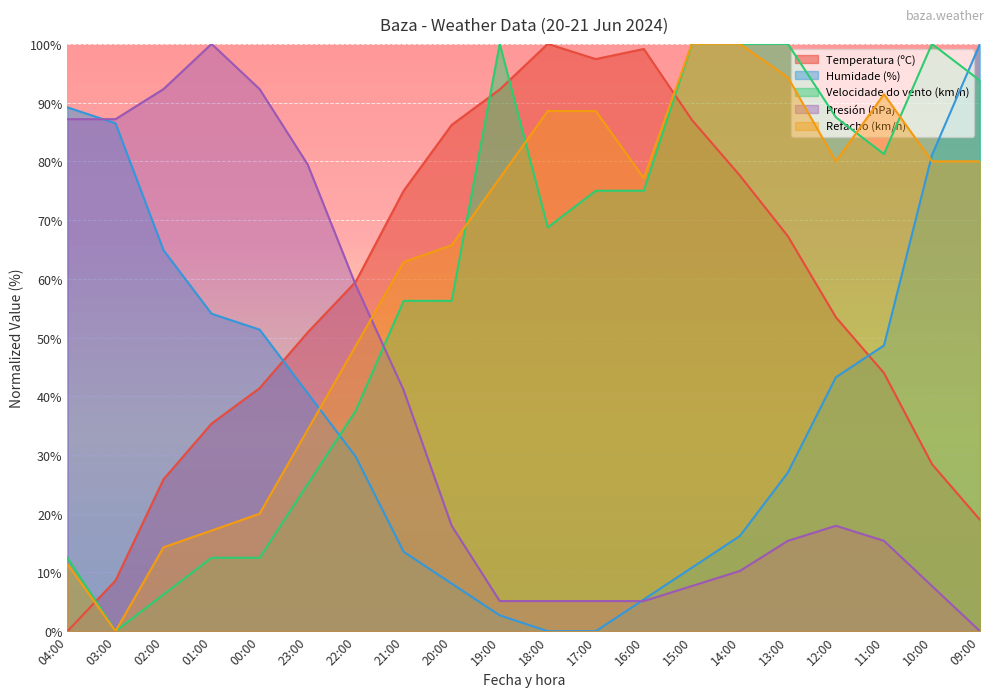

The value of Temperatura (ºC) at 01:00 is 51.2. True or false?

False